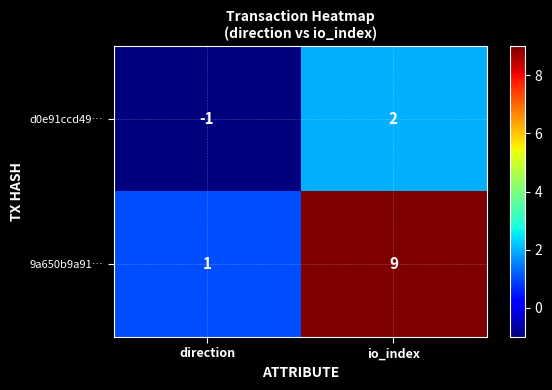

Where is d0e91ccd49… nearest to the value 0?

direction